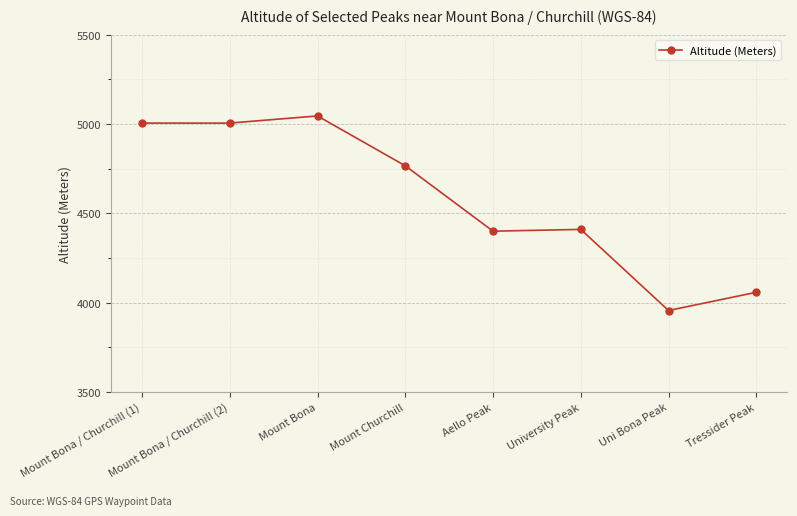

At which category does the chart reach its peak across all series?

Mount Bona